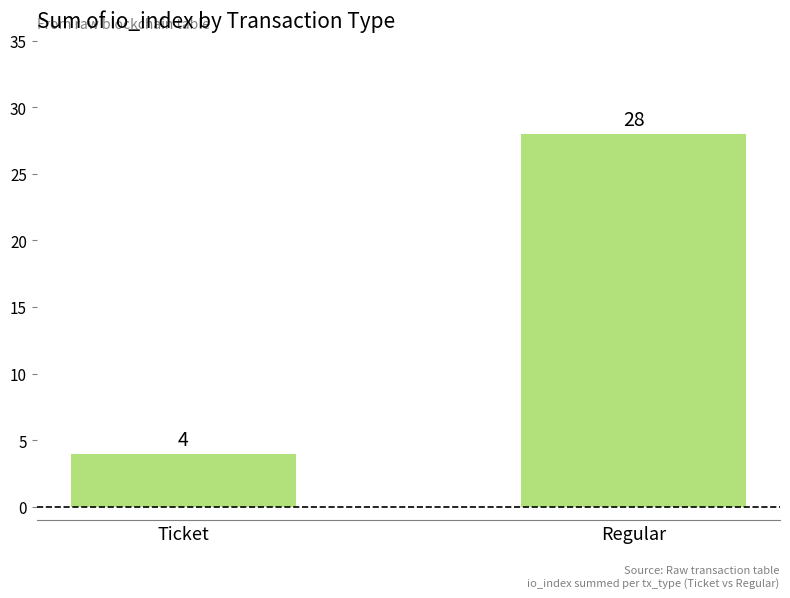

At which category does the chart reach its minimum across all series?

Ticket